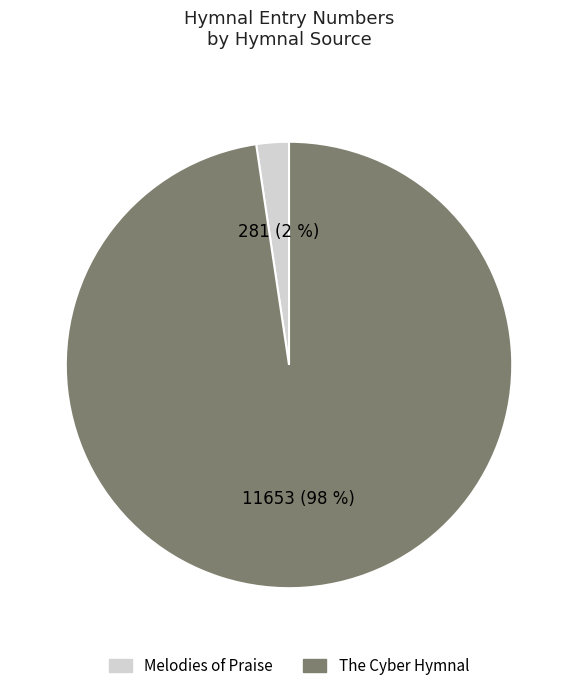

Is the sum of Melodies of Praise and The Cyber Hymnal greater than half?

Yes